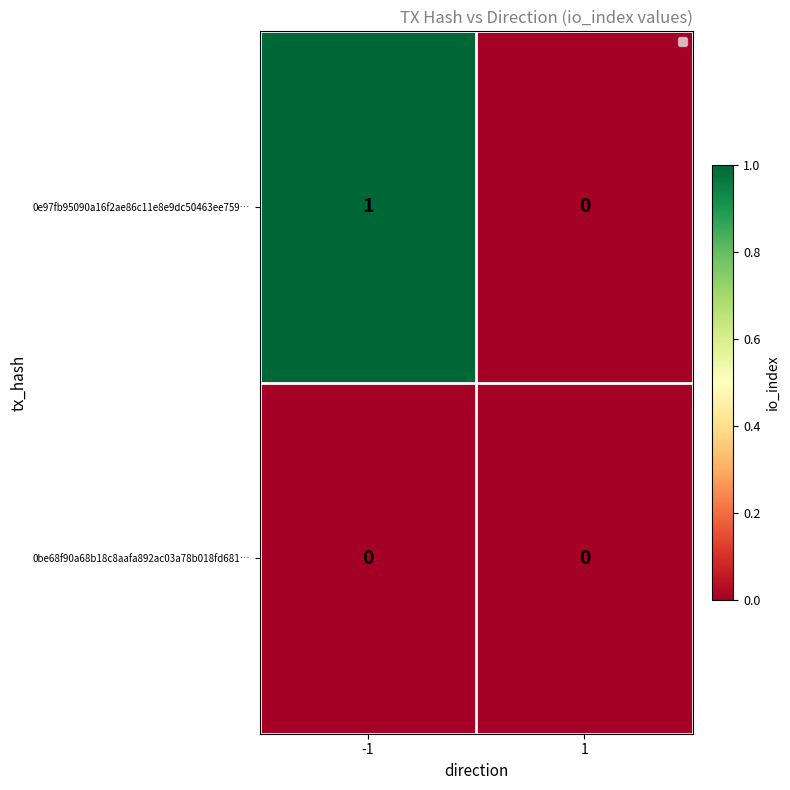

Which series has the widest spread of values?

0e97fb95090a16f2ae86c11e8e9dc50463ee759…